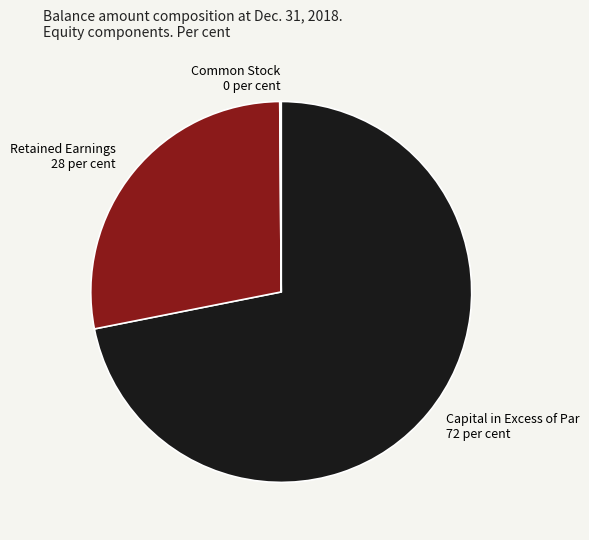

Between Capital in Excess of Par 72 per cent and Retained Earnings 28 per cent, which is larger?

Capital in Excess of Par 72 per cent